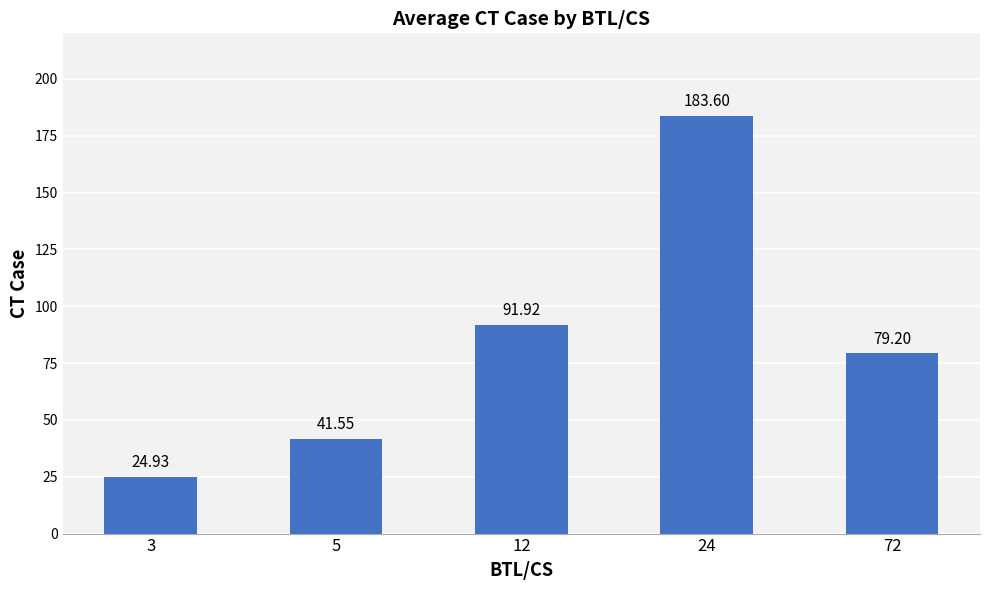

At which label does the data first exceed 79?

12